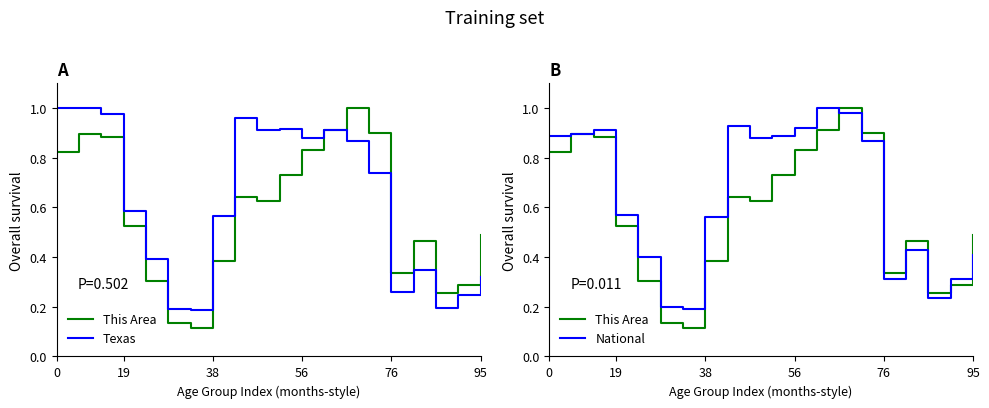

Rank the series by their average value, from highest to lowest.

National, Texas, This Area